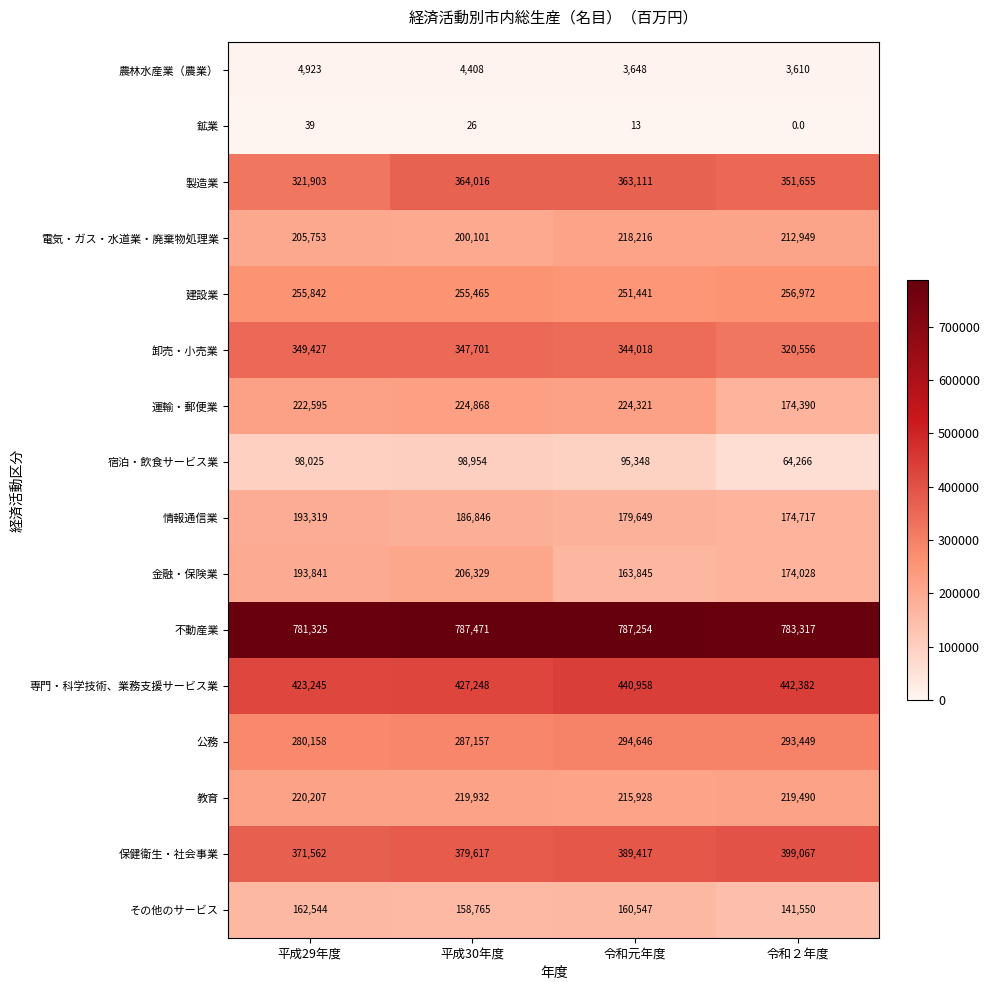

Is the value of 公務 at 令和２年度 greater than the value of 運輸・郵便業 at 令和元年度?

Yes